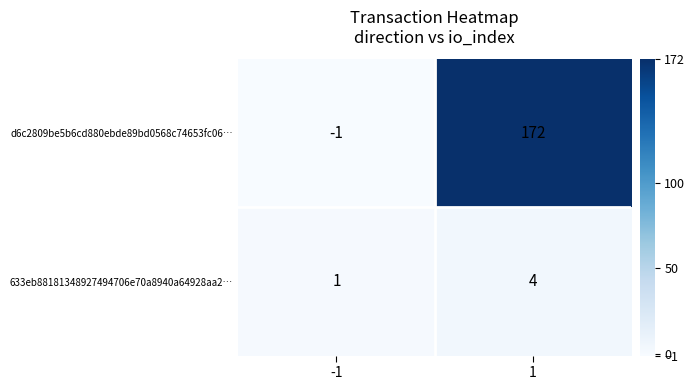

List the series in order of their overall mean, highest first.

d6c2809be5b6cd880ebde89bd0568c74653fc06…, 633eb88181348927494706e70a8940a64928aa2…